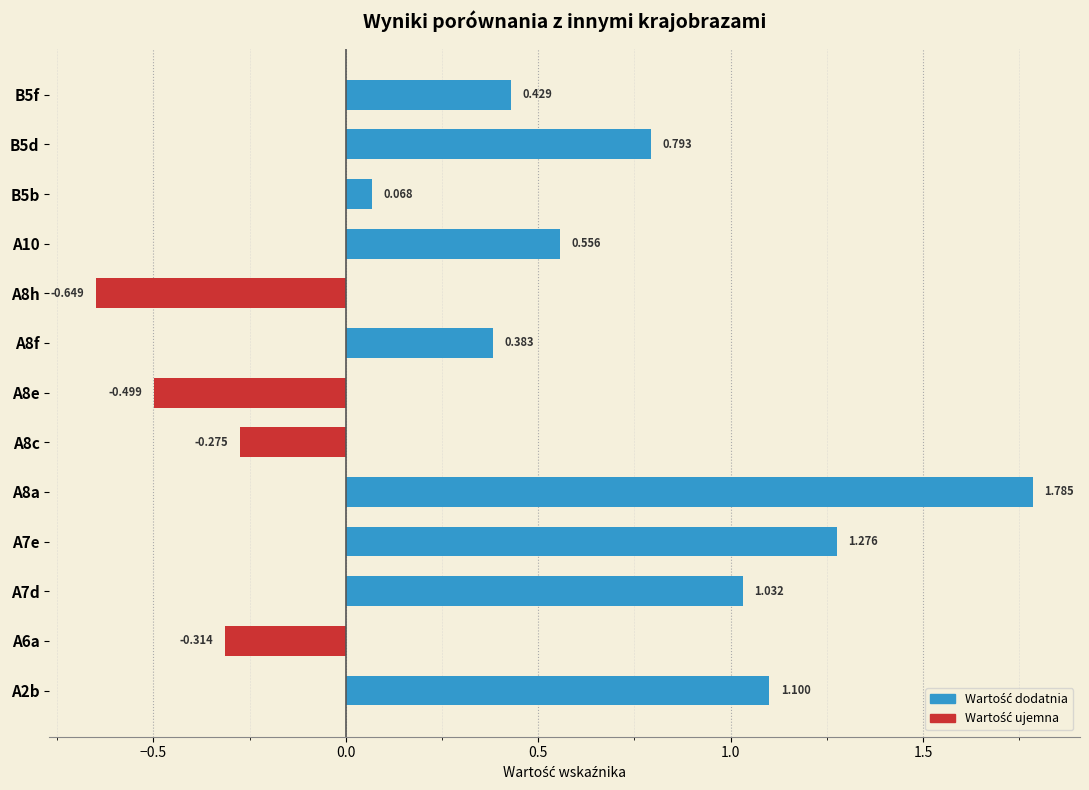

What is the minimum value shown in the chart?

-0.6